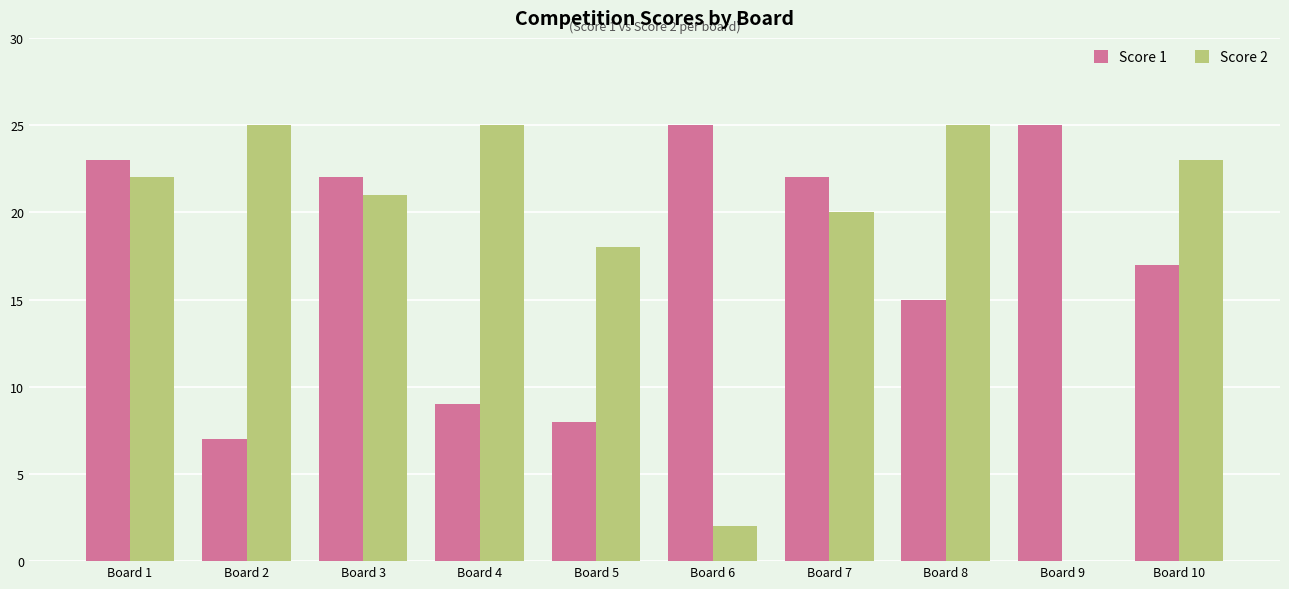

Which series has the largest range (max minus min)?

Score 2